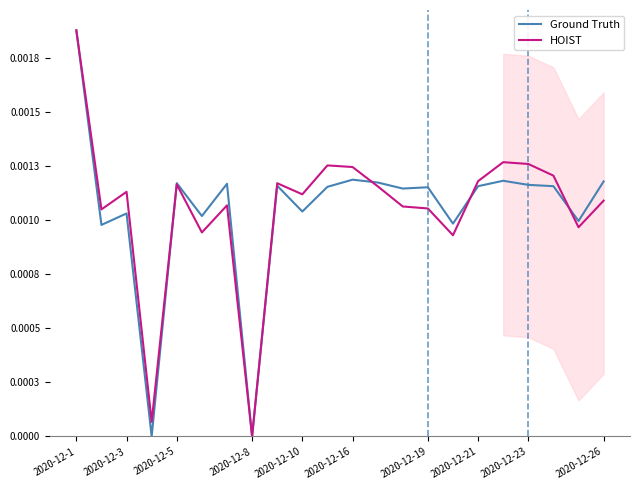

Rank the series at 2020-12-1 from highest to lowest value.

Ground Truth, HOIST